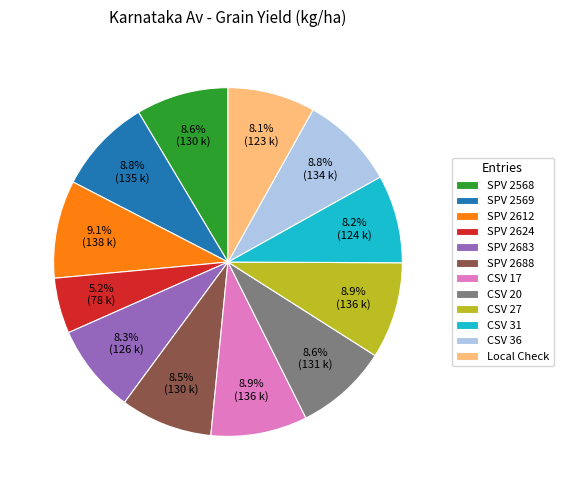

The SPV 2612 slice represents 1% of the pie. True or false?

False